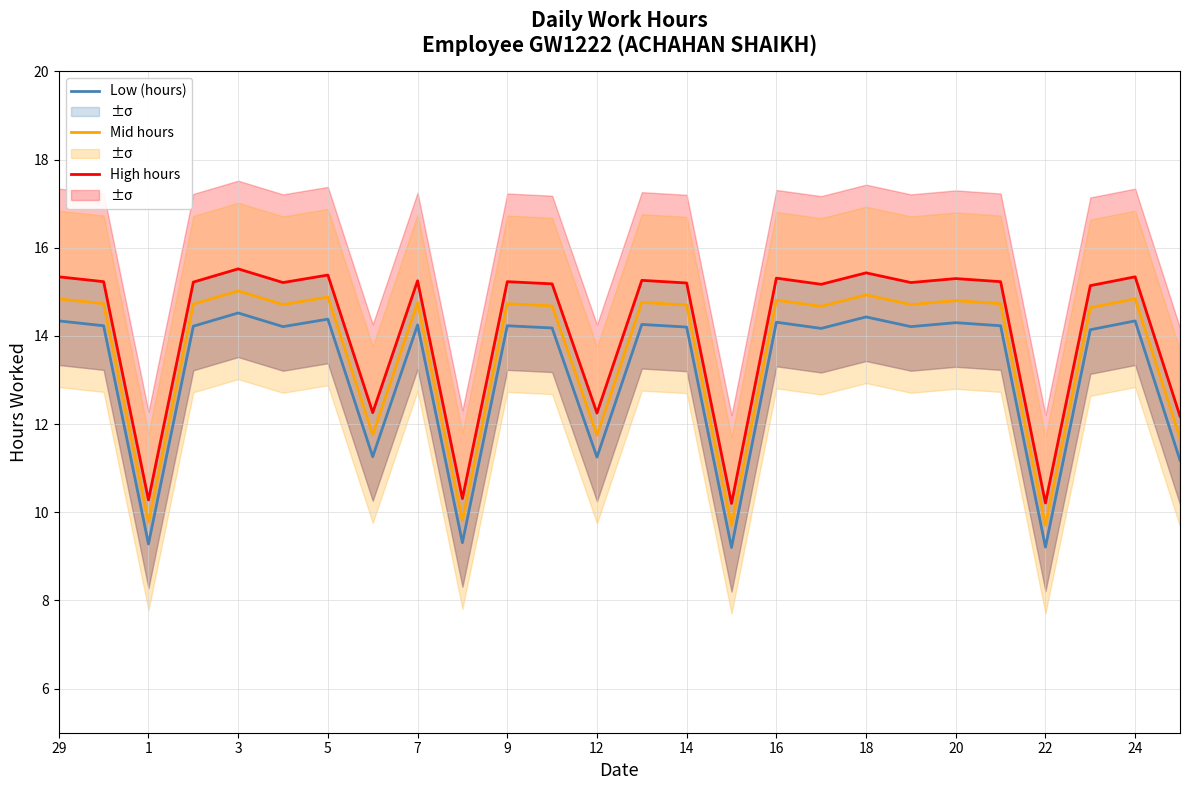

Reading left to right, transcribe all the data shown in this chart.

High hours: 15.3	15.2	10.3	15.2	15.5	15.2	15.4	12.3	15.2	10.3	15.2	15.2	12.2	15.3	15.2	10.2	15.3	15.2	15.4	15.2	15.3	15.2	10.2	15.1	15.3	12.2
Mid hours: 14.8	14.7	9.8	14.7	15.0	14.7	14.9	11.8	14.8	9.8	14.7	14.7	11.8	14.8	14.7	9.7	14.8	14.7	14.9	14.7	14.8	14.7	9.7	14.6	14.8	11.7
Low (hours): 14.3	14.2	9.3	14.2	14.5	14.2	14.4	11.3	14.2	9.3	14.2	14.2	11.2	14.3	14.2	9.2	14.3	14.2	14.4	14.2	14.3	14.2	9.2	14.1	14.3	11.2